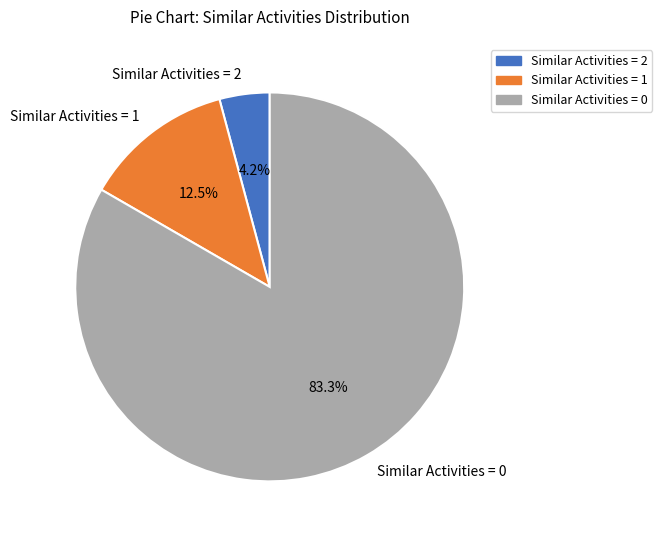

Between Similar Activities = 2 and Similar Activities = 1, which is larger?

Similar Activities = 1